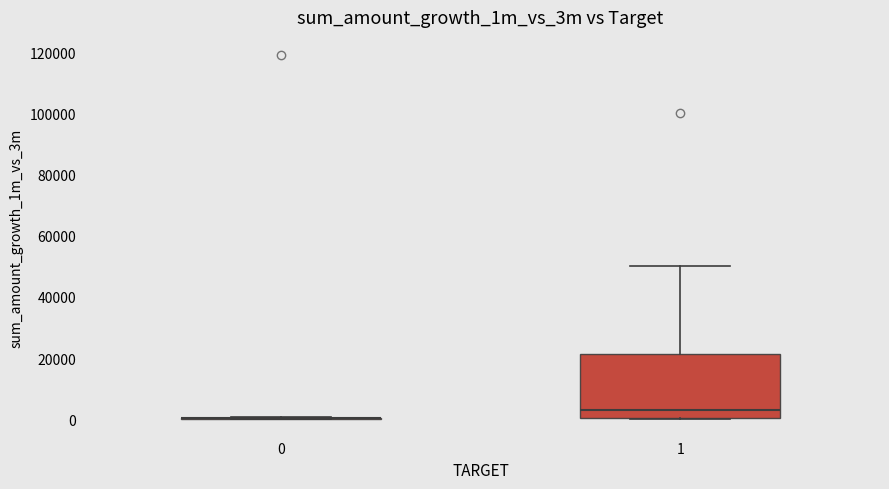

Reading left to right, transcribe this box plot: for each box, give where its median line is, the range the box spans, and where its two whiskers end, as read against the y-axis. The values are not printed on the chart, so give them approximately, as read against the axis.

0: box collapsed to a line at 0, whiskers 0 to 0
1: median 4000, box 0 to 22000, whiskers 0 to 50000